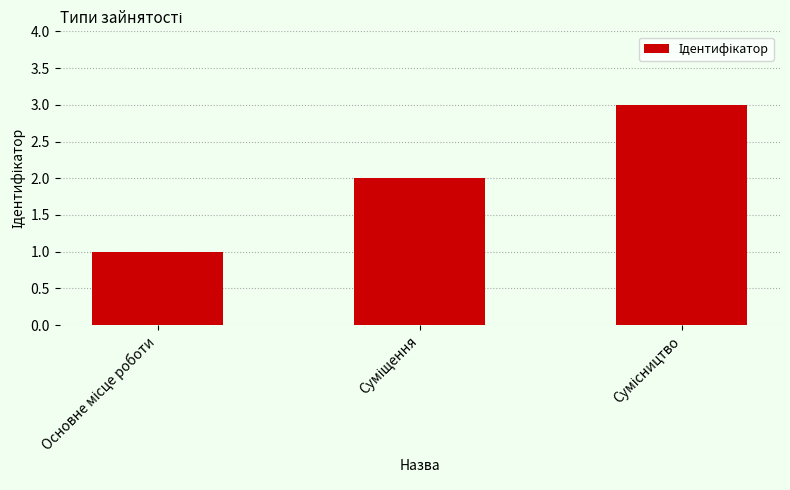

What is the difference between the maximum and minimum values?

2